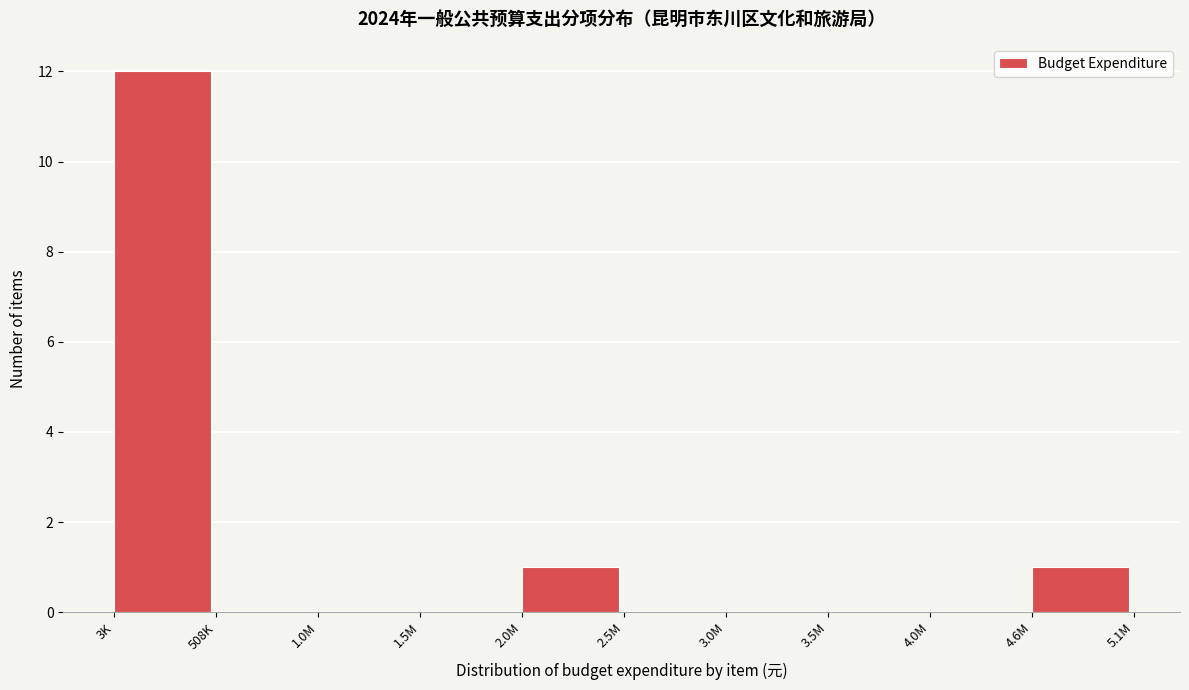

Reading left to right, transcribe all the data shown in this chart.

3K=12	508K=0	1.0M=0	1.5M=0	2.0M=1	2.5M=0	3.0M=0	3.5M=0	4.0M=0	4.6M=1